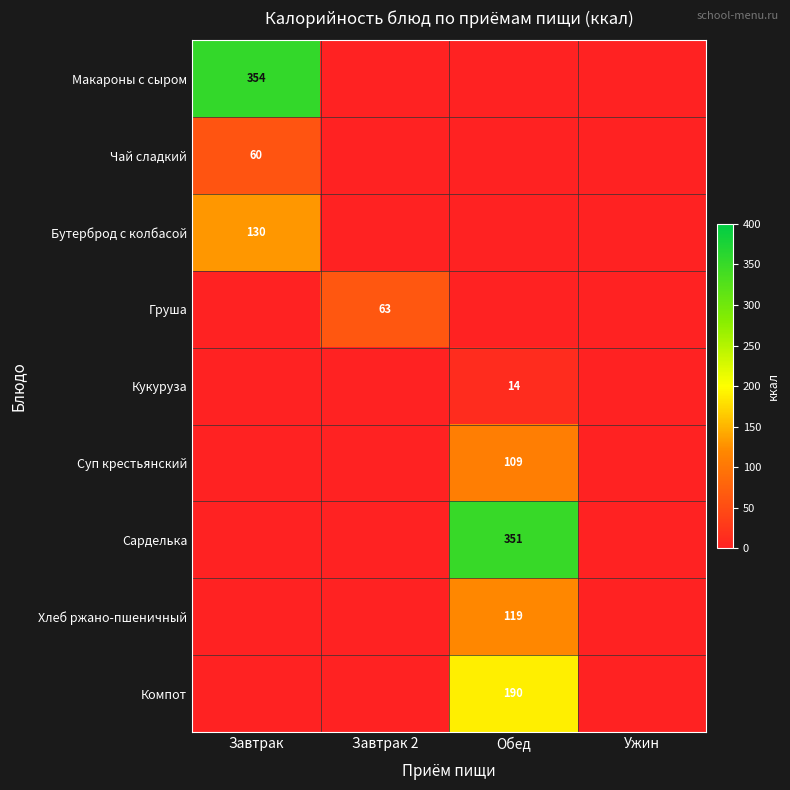

At how many categories does at least one series exceed 92?

2